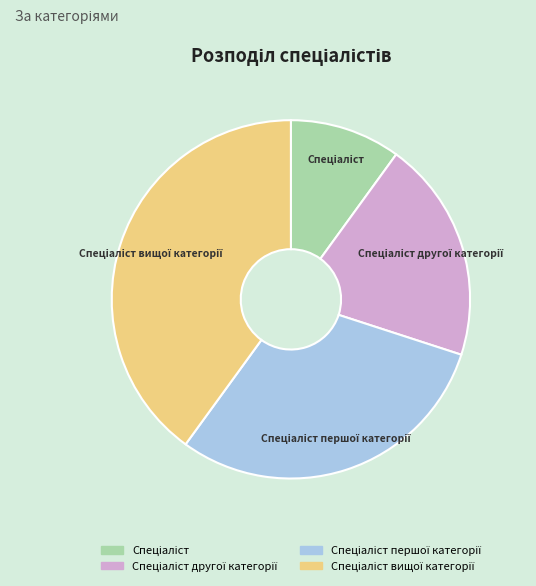

Is there a majority slice in this chart?

No